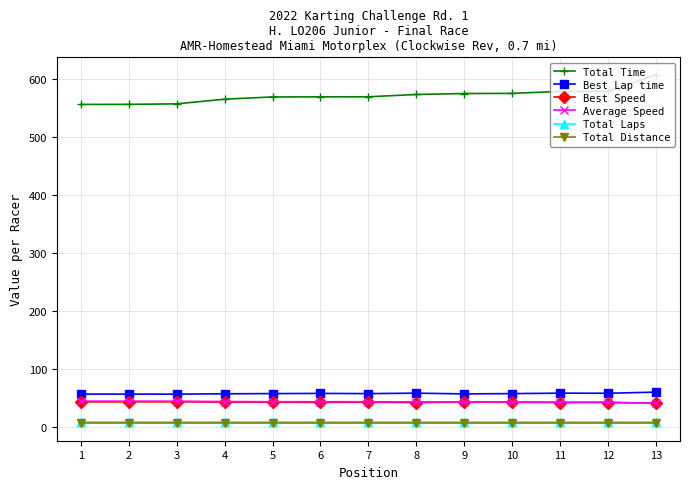

True or false: Best Speed and Best Lap time cross at least once.

False